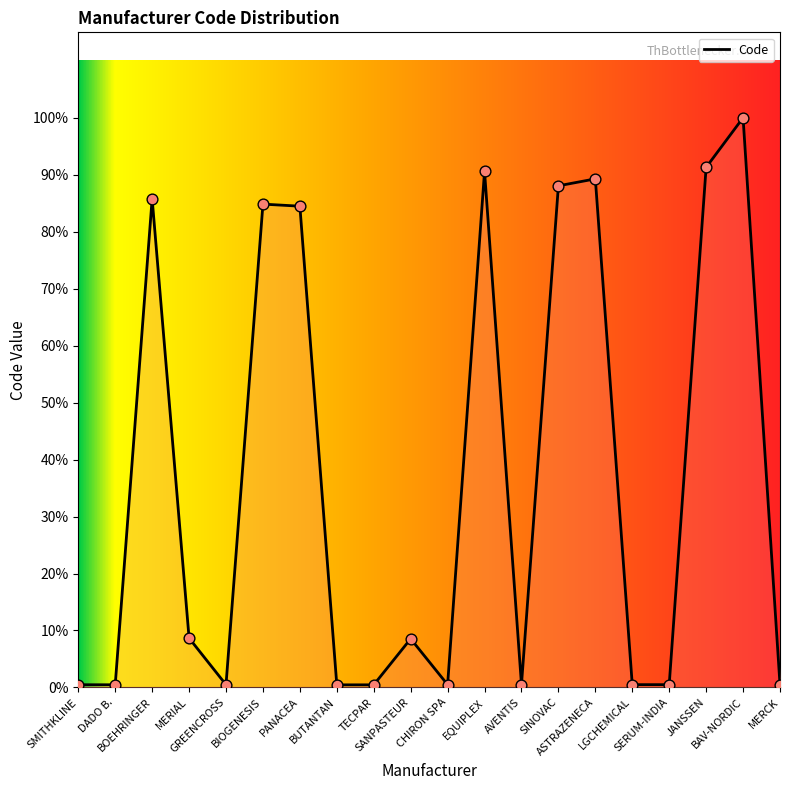

Approximately how many times larger is the value at BIOGENESIS compared to GREENCROSS?

177.7